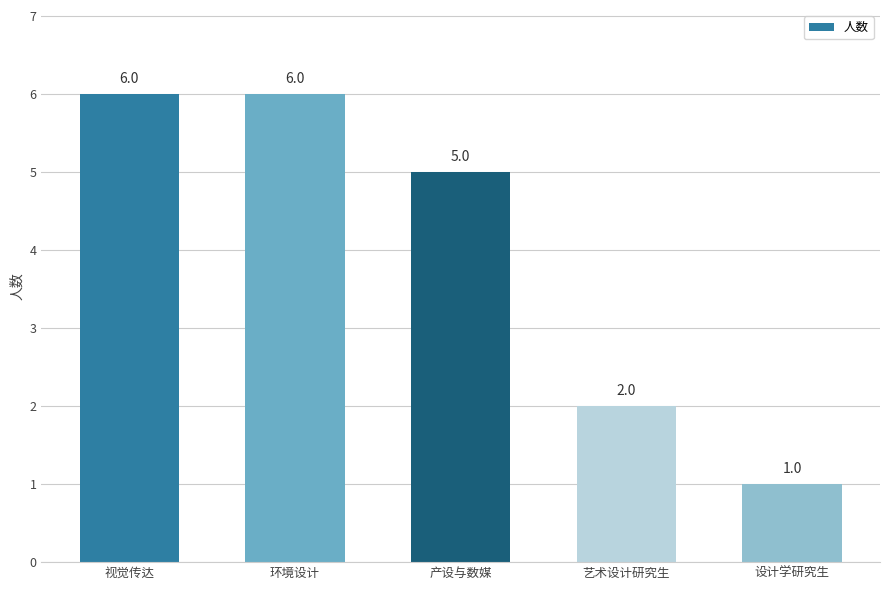

What value does the data have at 环境设计?

6